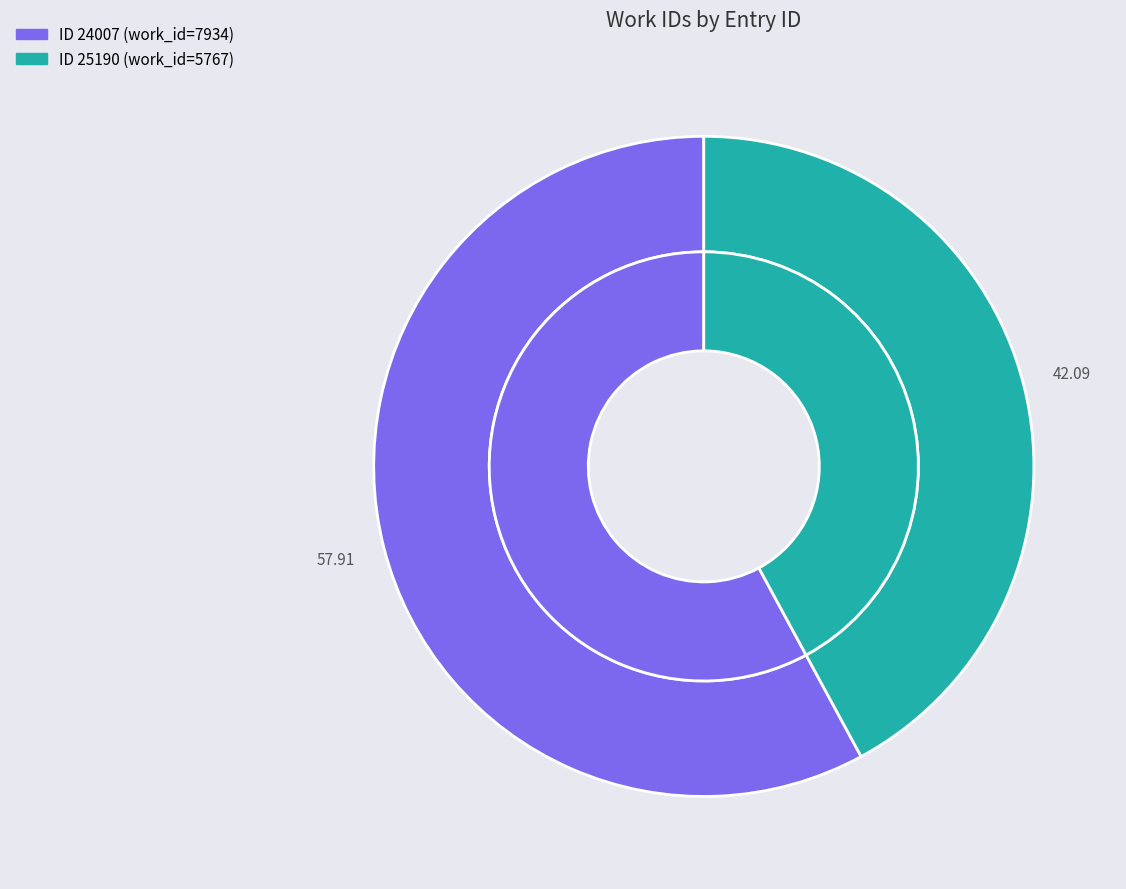

To the nearest percent, what is the average slice percentage?

50%